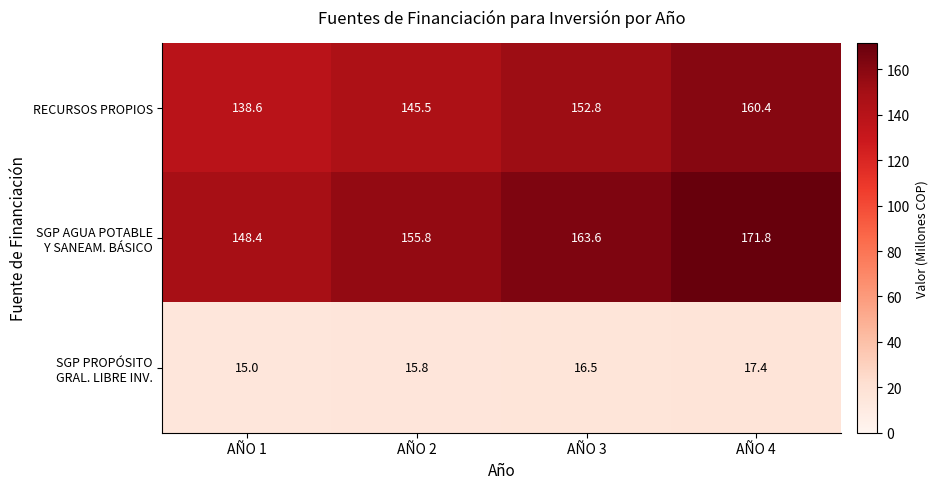

At which category does the chart reach its minimum across all series?

AÑO 1